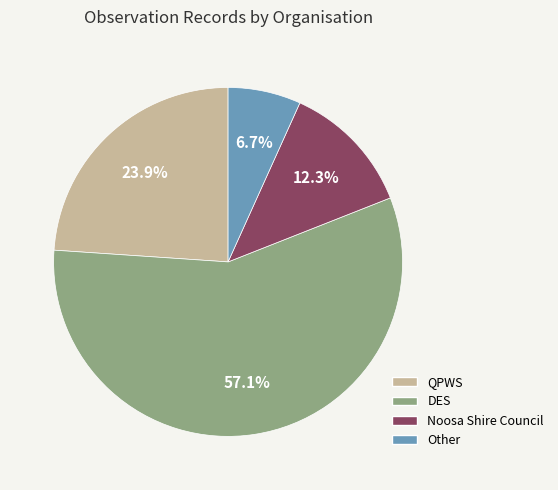

Count the number of slices in the pie.

4